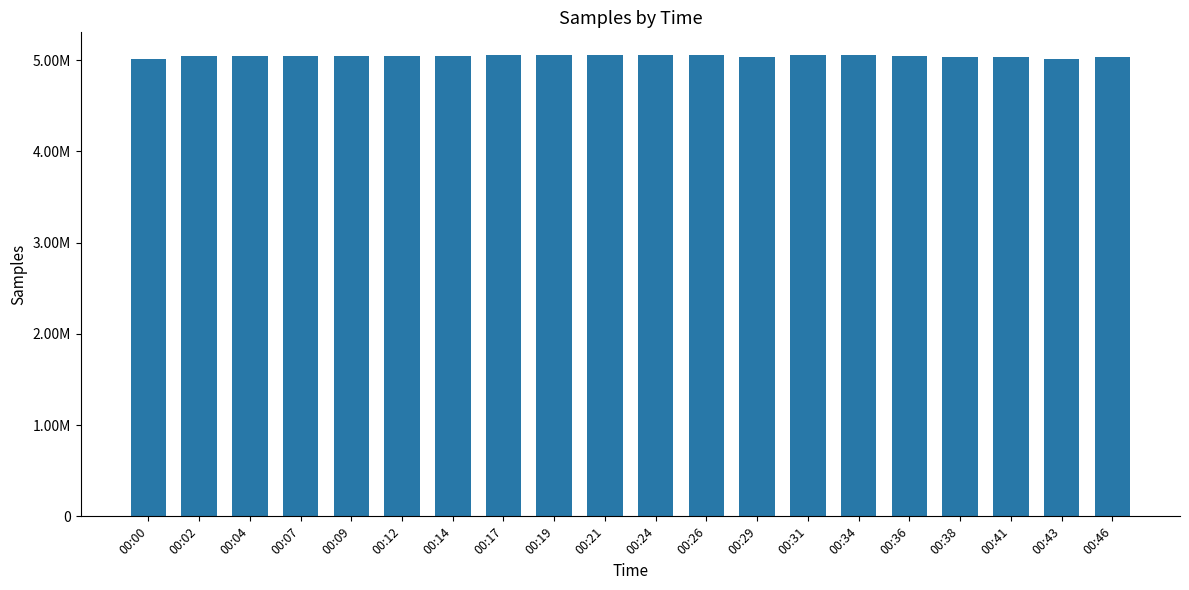

Read the value at 00:17, to the nearest 100.

5052300